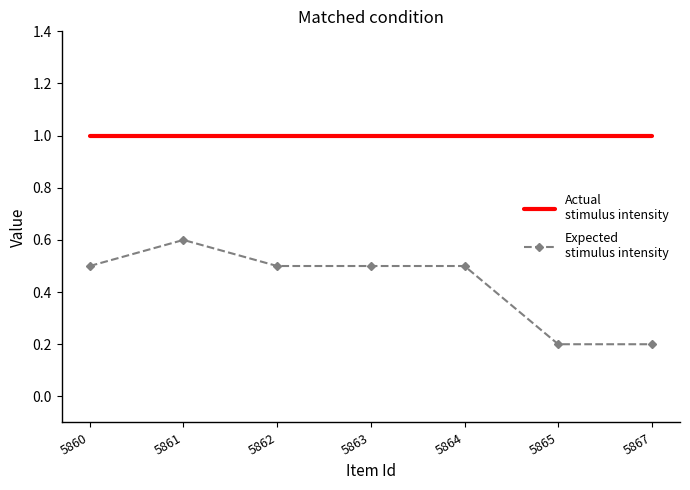

What is the greatest value displayed?

1.0